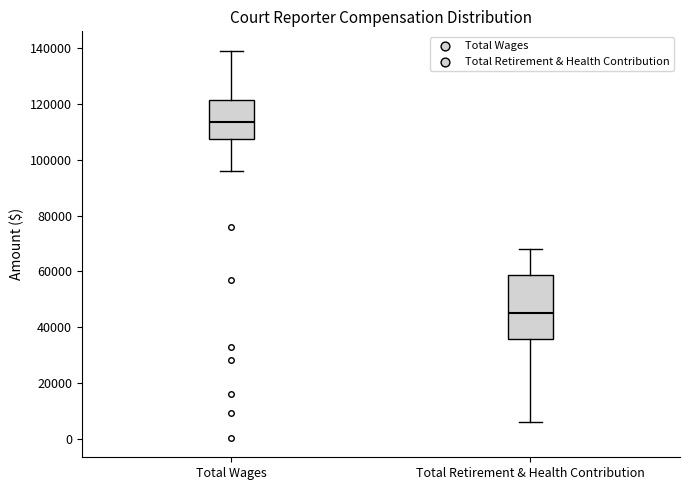

Comparing the boxes themselves (not the whiskers), which one is the tallest?

Total Retirement & Health Contribution